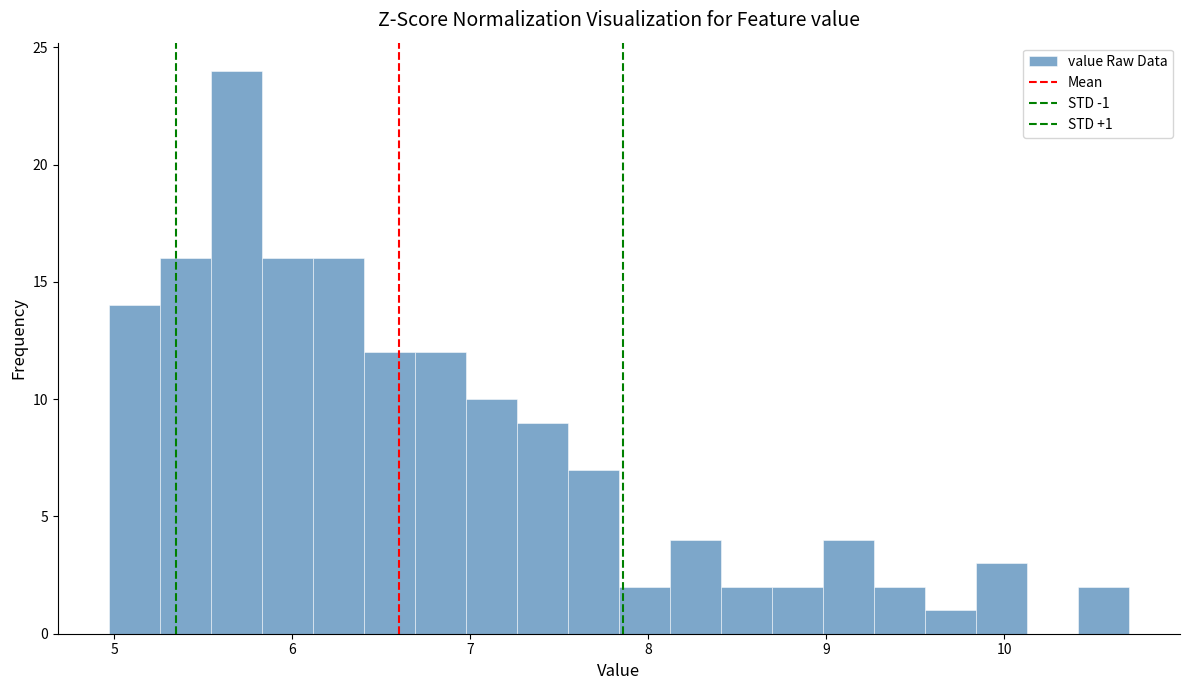

Read against the x-axis, roughly where is the centre of the tallest bar?

5.7